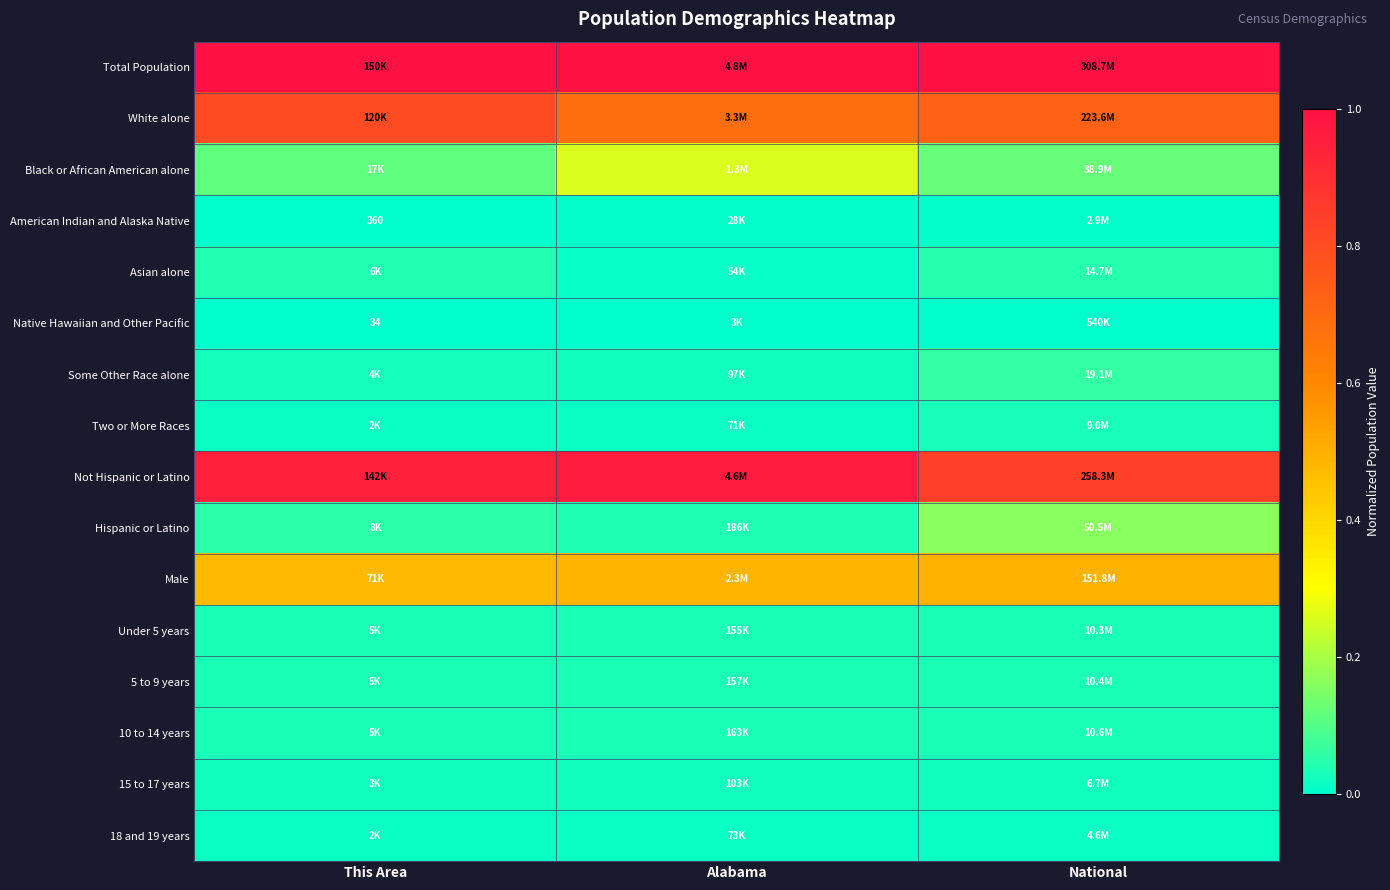

True or false: Not Hispanic or Latino has a value of 1.0 at Alabama.

True